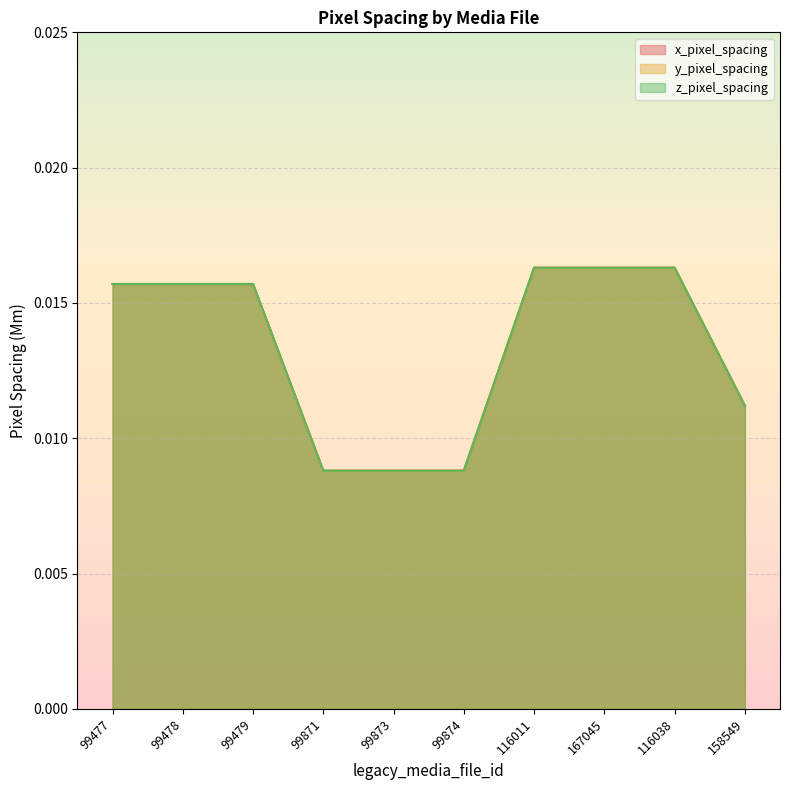

True or false: y_pixel_spacing and z_pixel_spacing intersect in this chart.

False